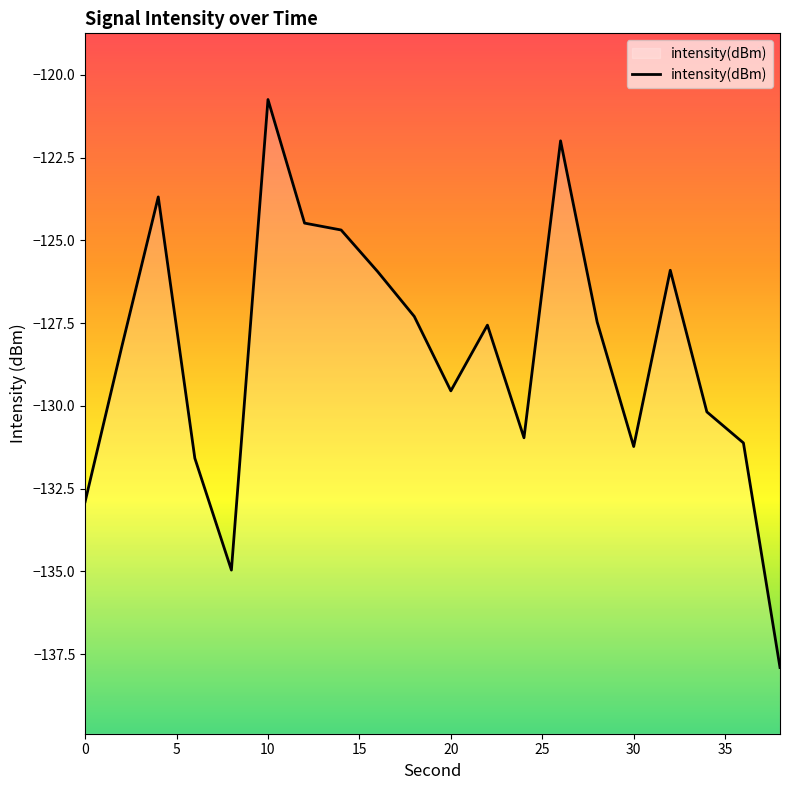

What is the difference between the maximum and minimum values?

17.2